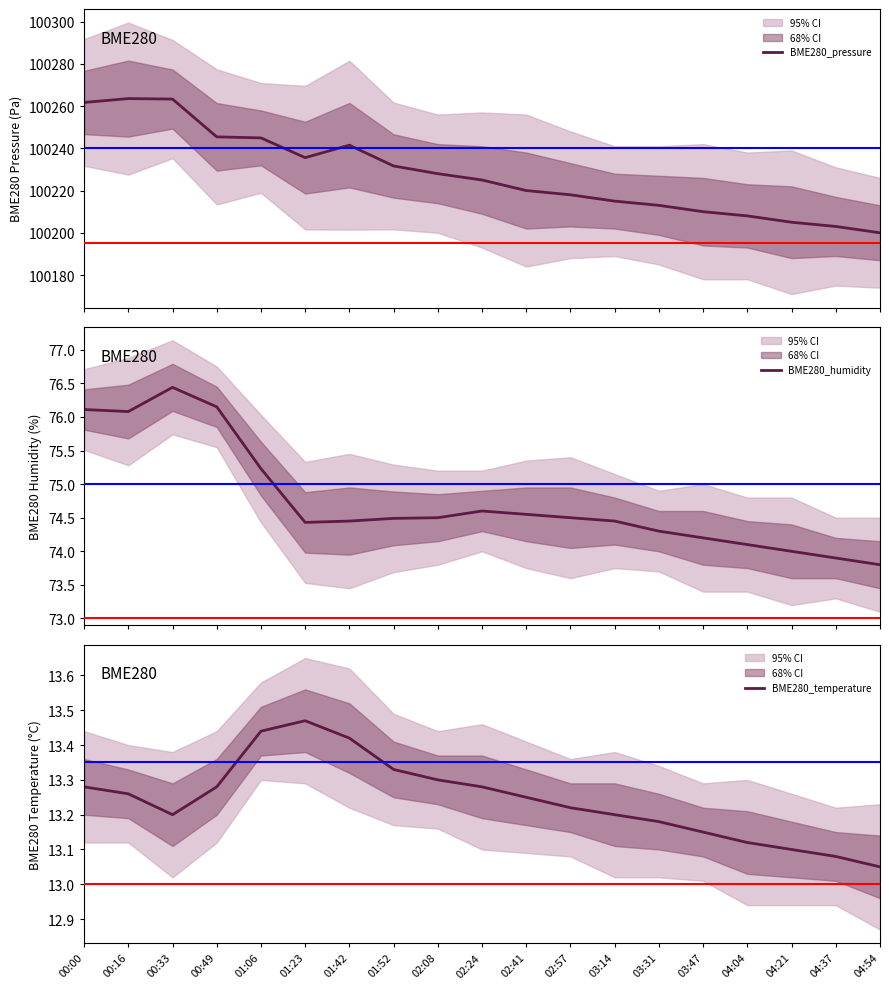

True or false: BME280_temperature has more than 2 interior local peaks.

False